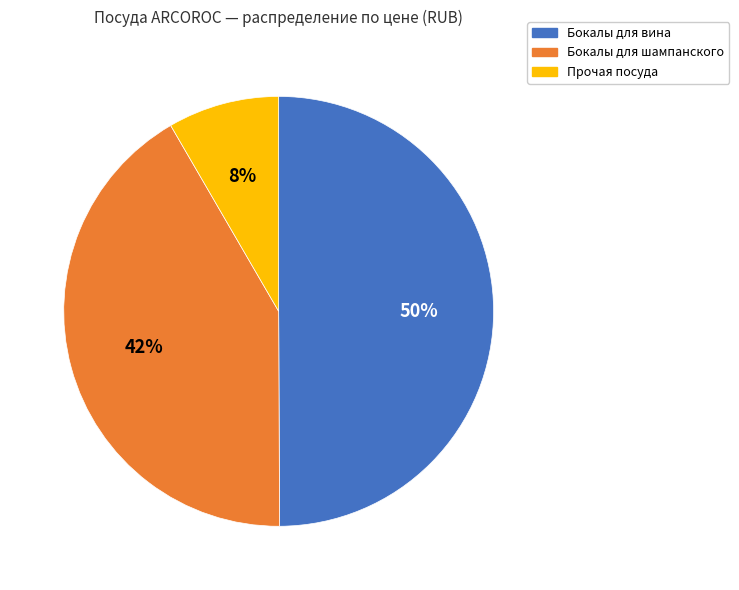

To the nearest percent, what is the average slice percentage?

33%